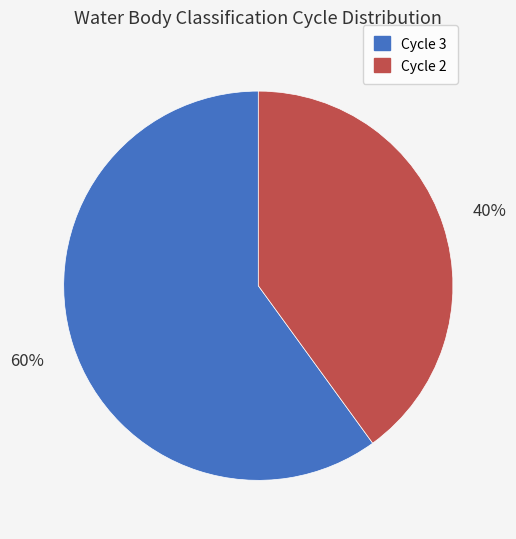

The Cycle 3 slice represents 53% of the pie. True or false?

False